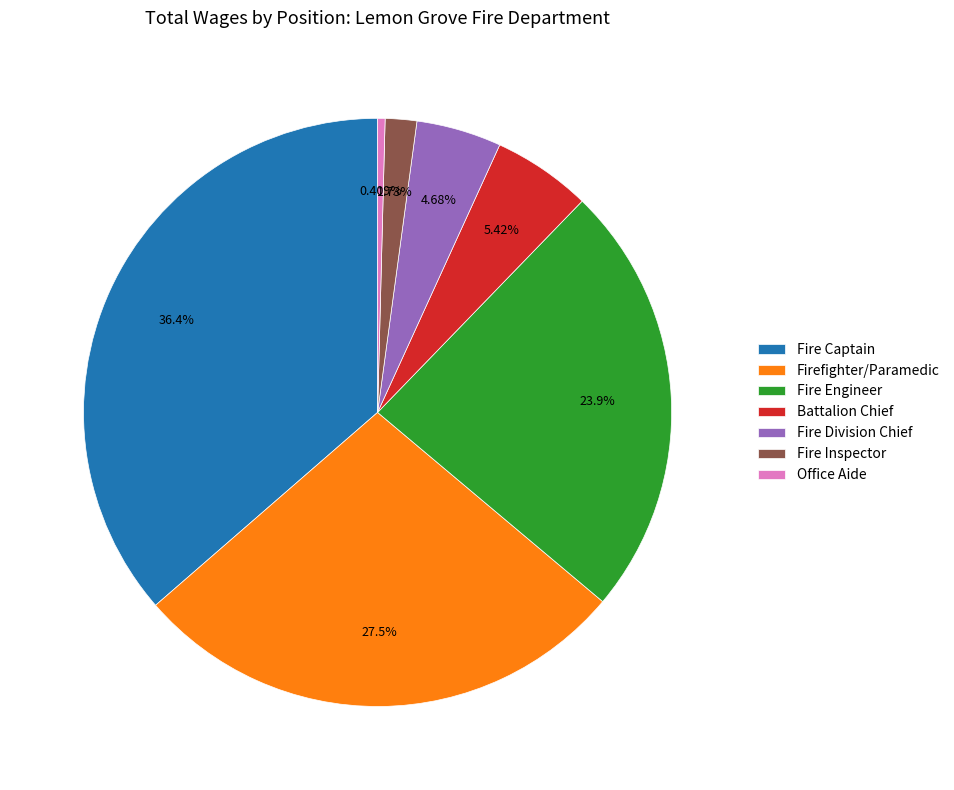

How many segments does this pie chart have?

7